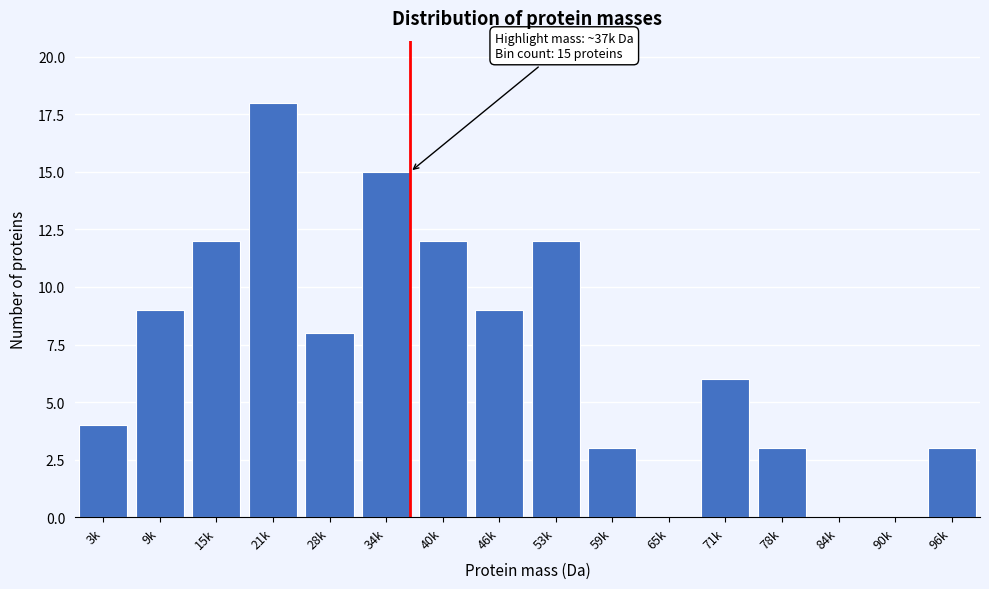

Reading left to right, list all the values displayed in this chart.

3k=4	9k=9	15k=12	21k=18	28k=8	34k=15	40k=12	46k=9	53k=12	59k=3	65k=0	71k=6	78k=3	84k=0	90k=0	96k=3